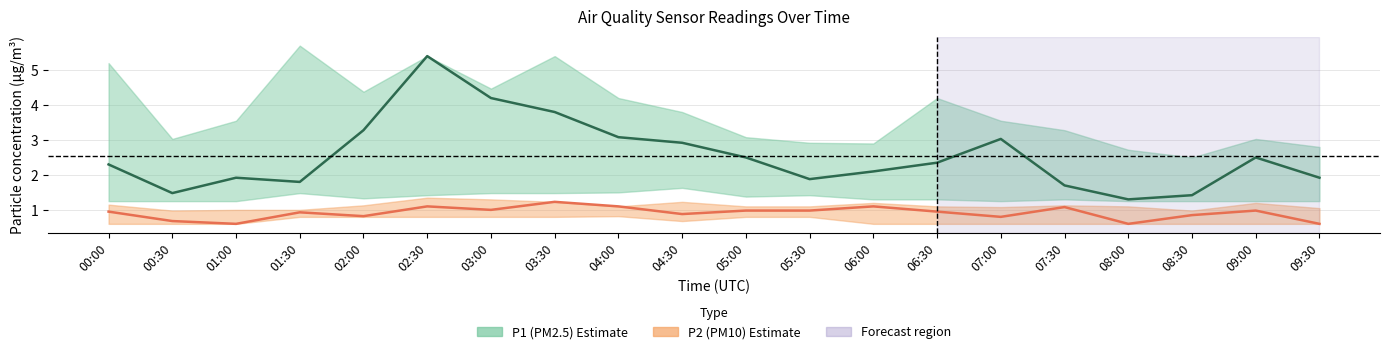

True or false: P1 center and P2 center intersect in this chart.

False